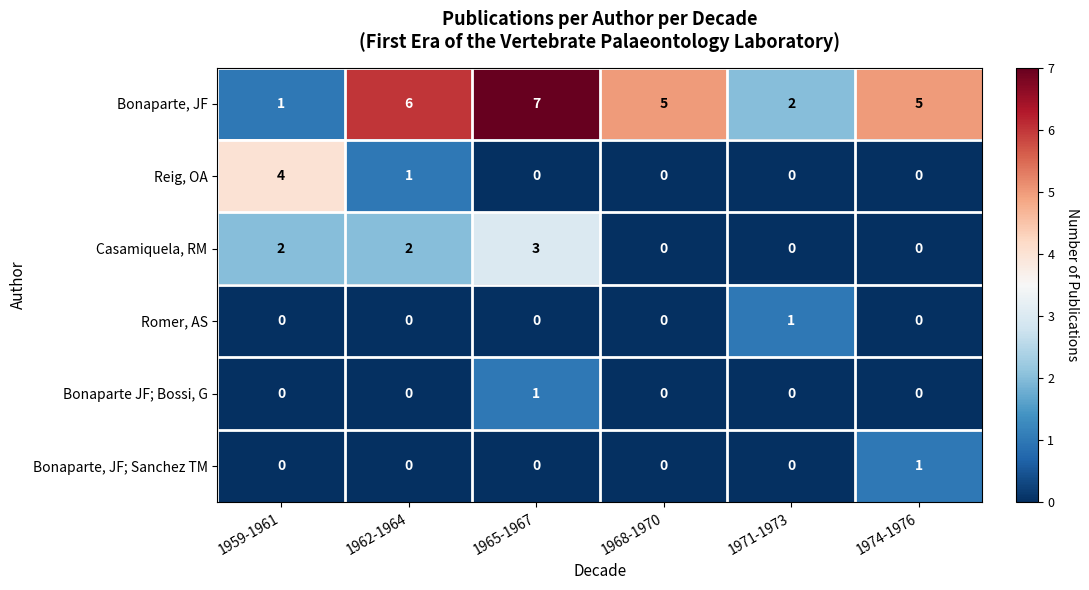

At which label does Casamiquela, RM reach its peak?

1965-1967